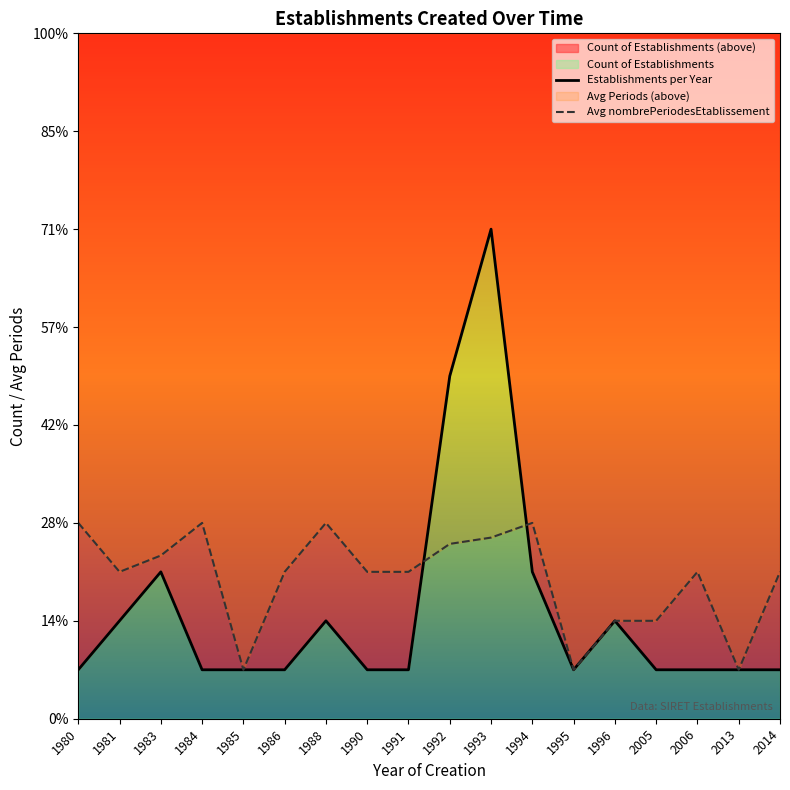

Reading left to right, what are all the values shown in this chart?

Establishments per Year: 1980=1.0	1981=2.0	1983=3.0	1984=1.0	1985=1.0	1986=1.0	1988=2.0	1990=1.0	1991=1.0	1992=7.0	1993=10.0	1994=3.0	1995=1.0	1996=2.0	2005=1.0	2006=1.0	2013=1.0	2014=1.0
Avg nombrePeriodesEtablissement: 1980=4.0	1981=3.0	1983=3.3	1984=4.0	1985=1.0	1986=3.0	1988=4.0	1990=3.0	1991=3.0	1992=3.6	1993=3.7	1994=4.0	1995=1.0	1996=2.0	2005=2.0	2006=3.0	2013=1.0	2014=3.0